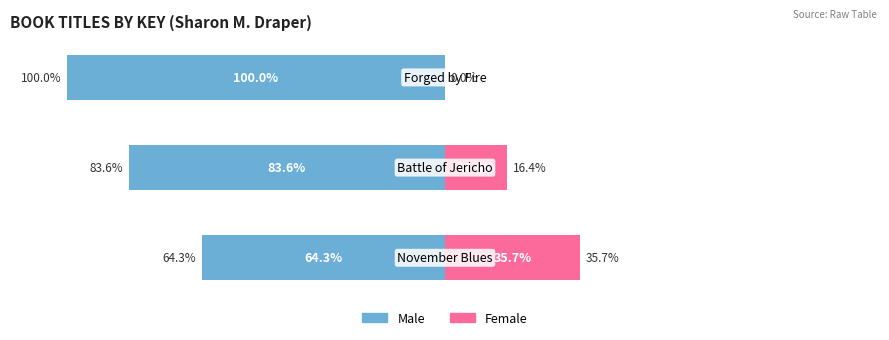

At how many categories does at least one series exceed -92?

3